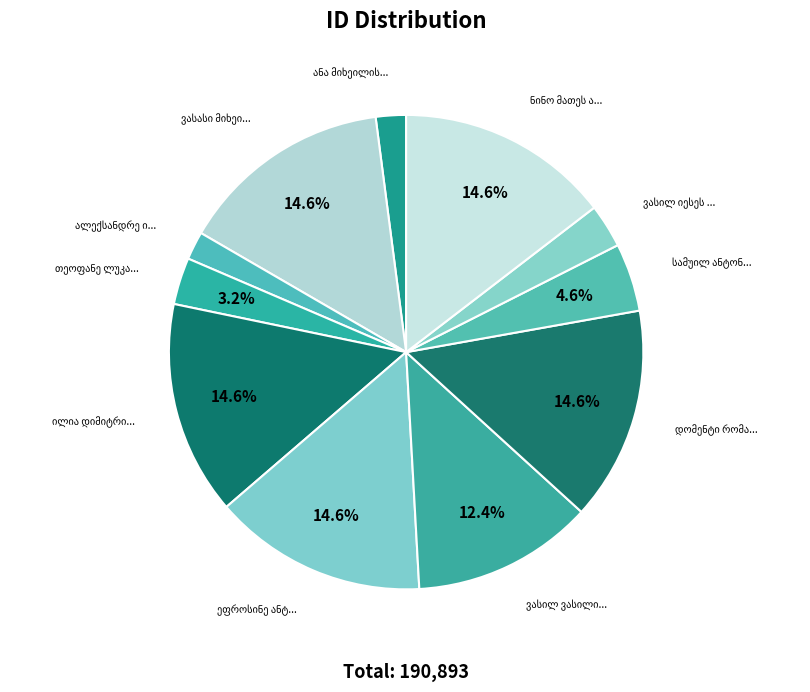

Does any single category account for the majority?

No